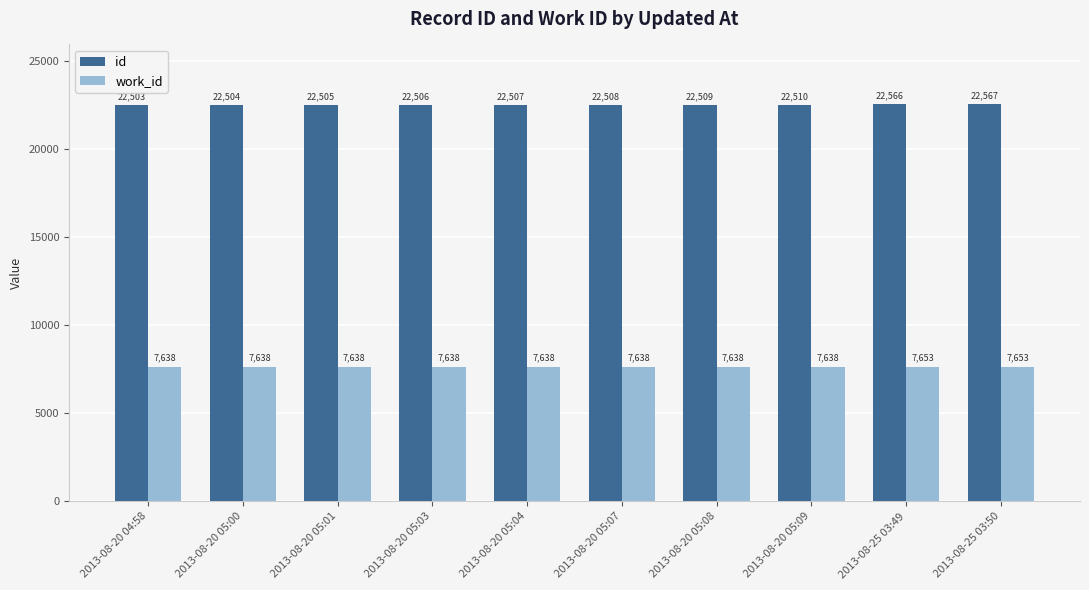

What is the value of the work_id bar at the 2nd from the left?

7638